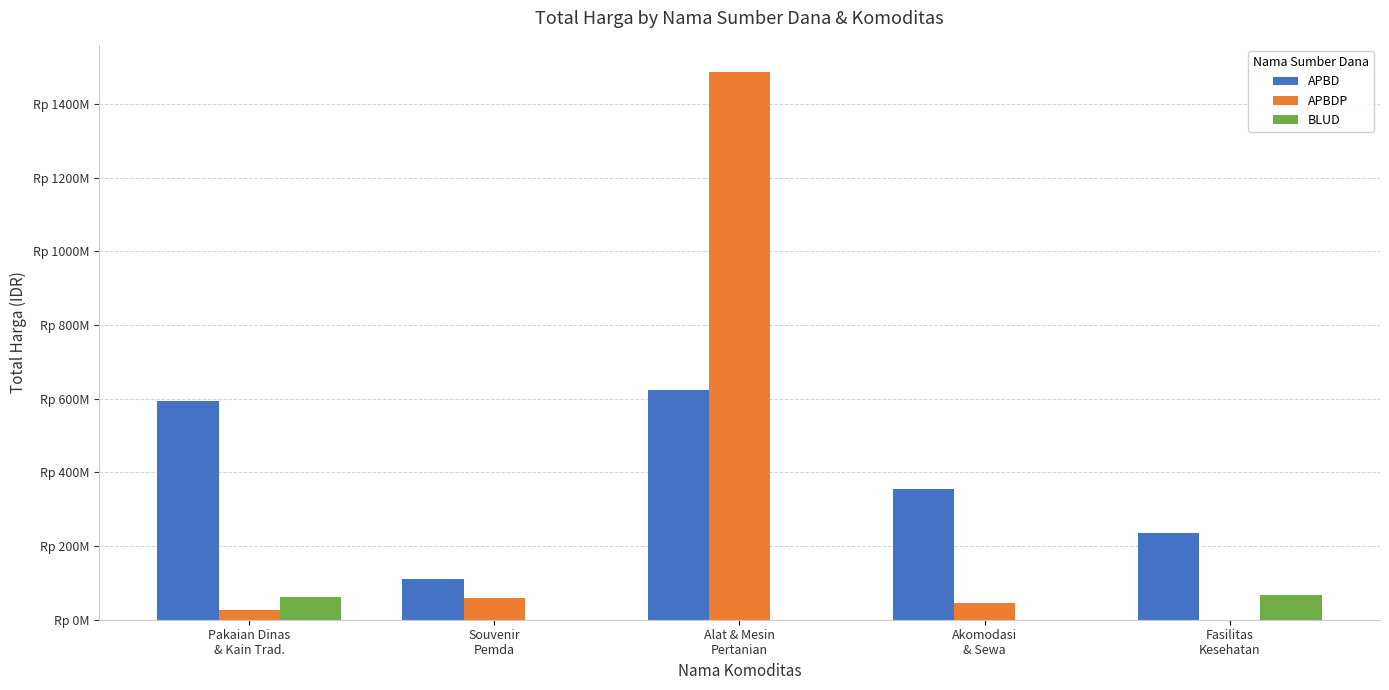

What is the label of the 2nd bar from the left?

Souvenir
Pemda